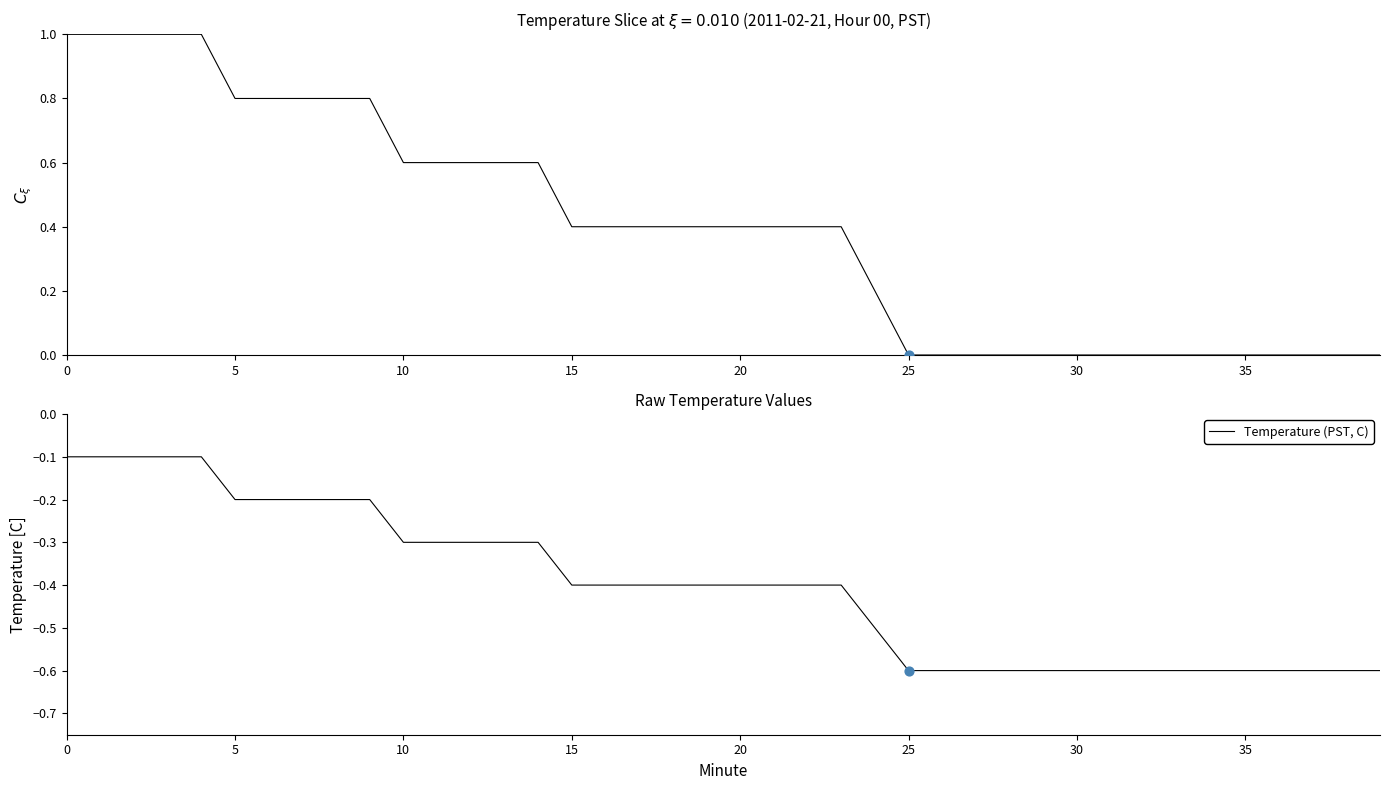

What is the lowest value of the Temperature (PST, C) series?

-0.6